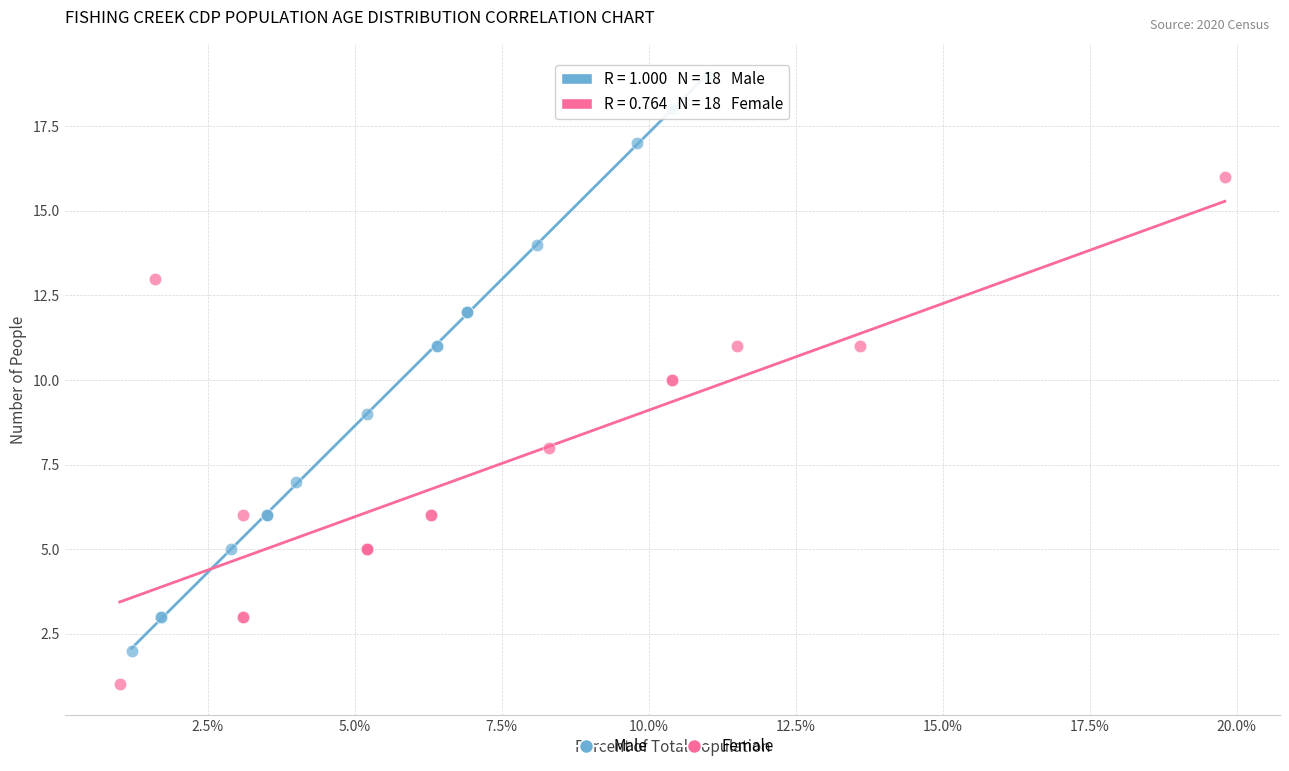

Which series reaches the minimum Y coordinate?

Female